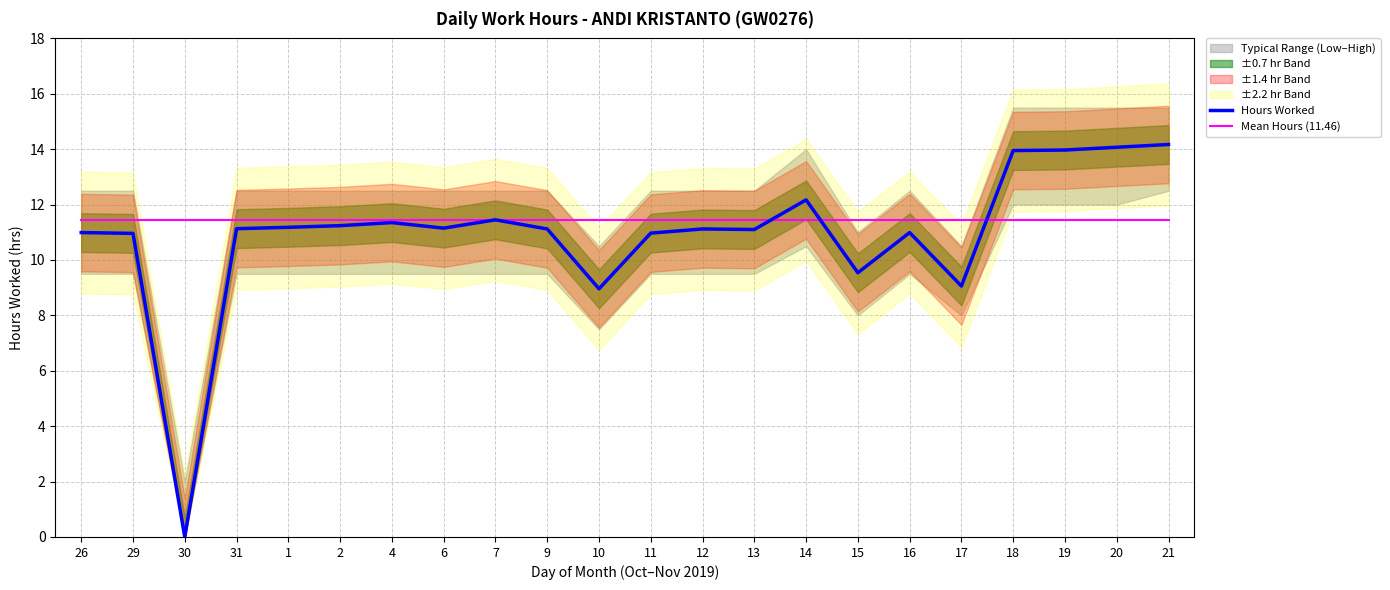

Is this an area chart (filled region under the line)?

No